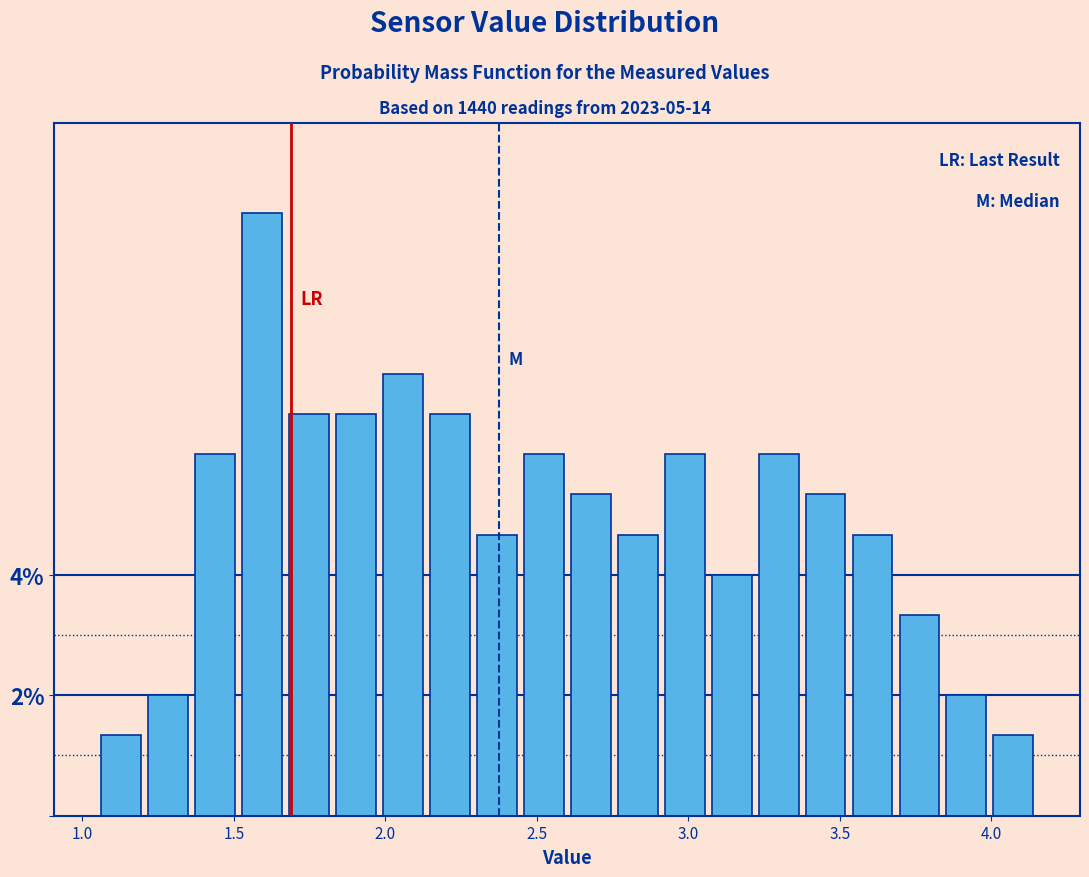

Around what value on the x-axis is the tallest bar? Give the approximate position of its centre, as read against the axis.

1.60